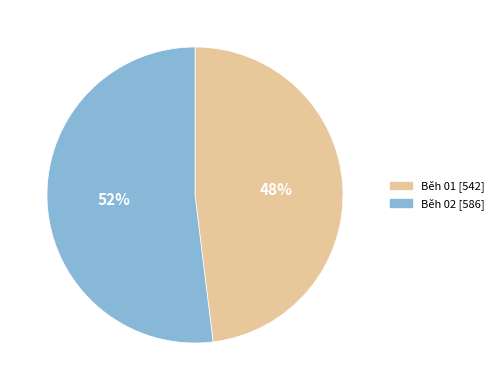

To the nearest percent, what is the average slice percentage?

50%